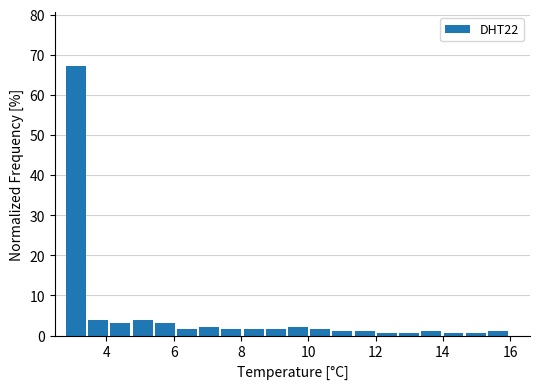

Around what value on the x-axis is the tallest bar? Give the approximate position of its centre, as read against the axis.

3.0